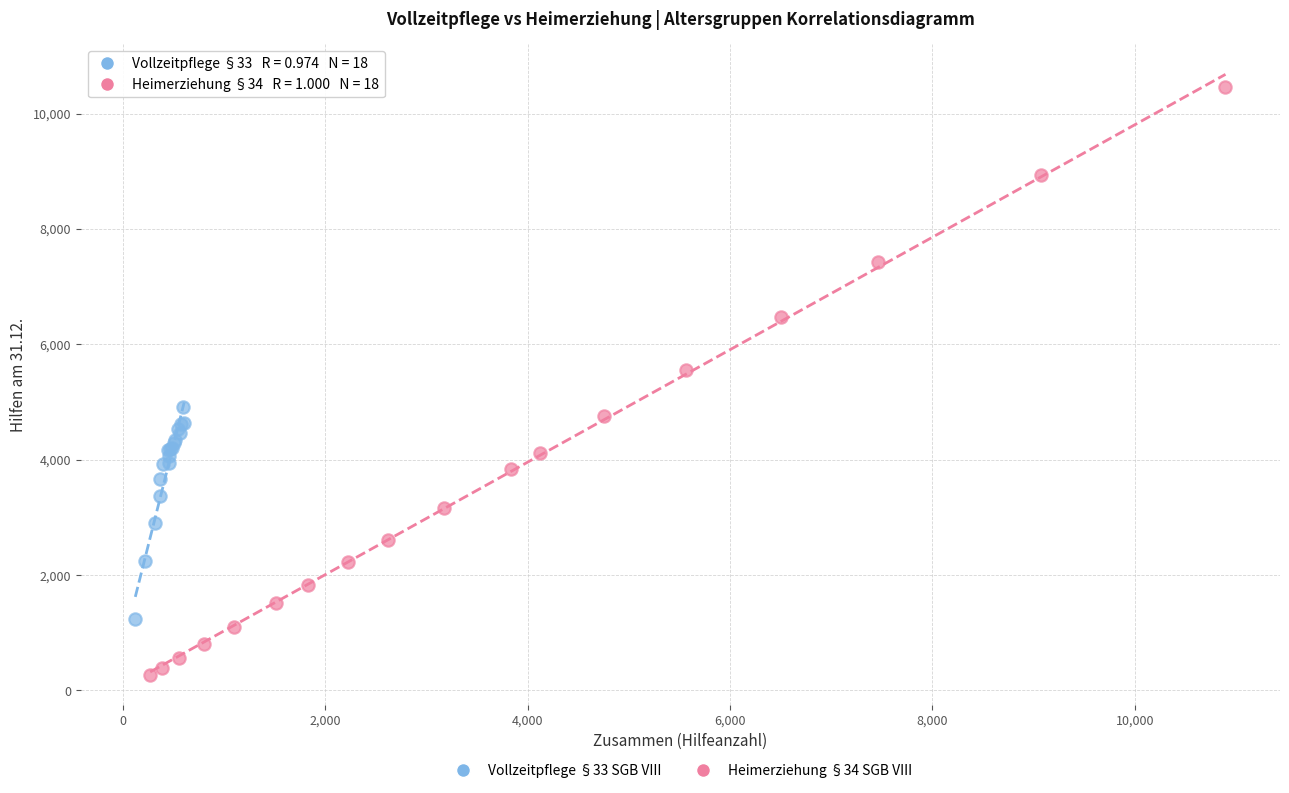

Which series contains the lowest Y value?

Heimerziehung §34 SGB VIII